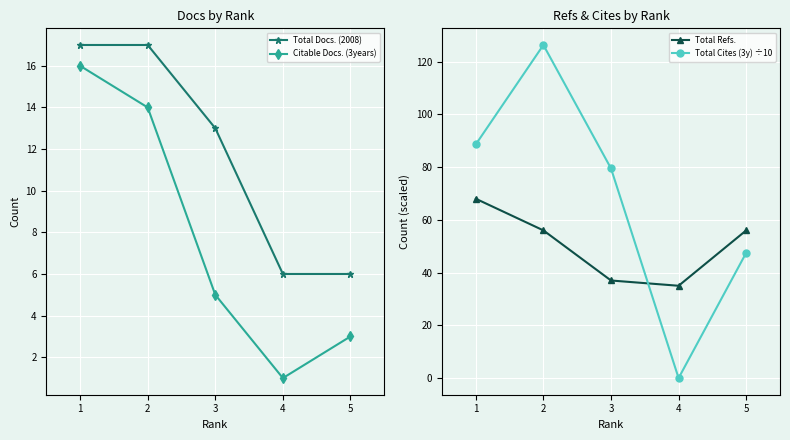

At which category does Total Refs. reach its first local valley?

4